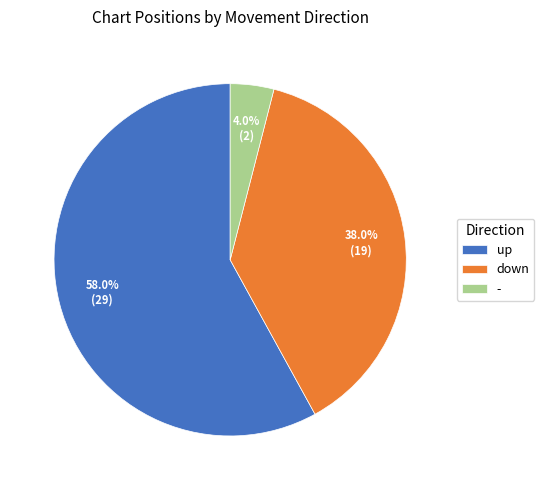

How many slices are in this pie chart?

3